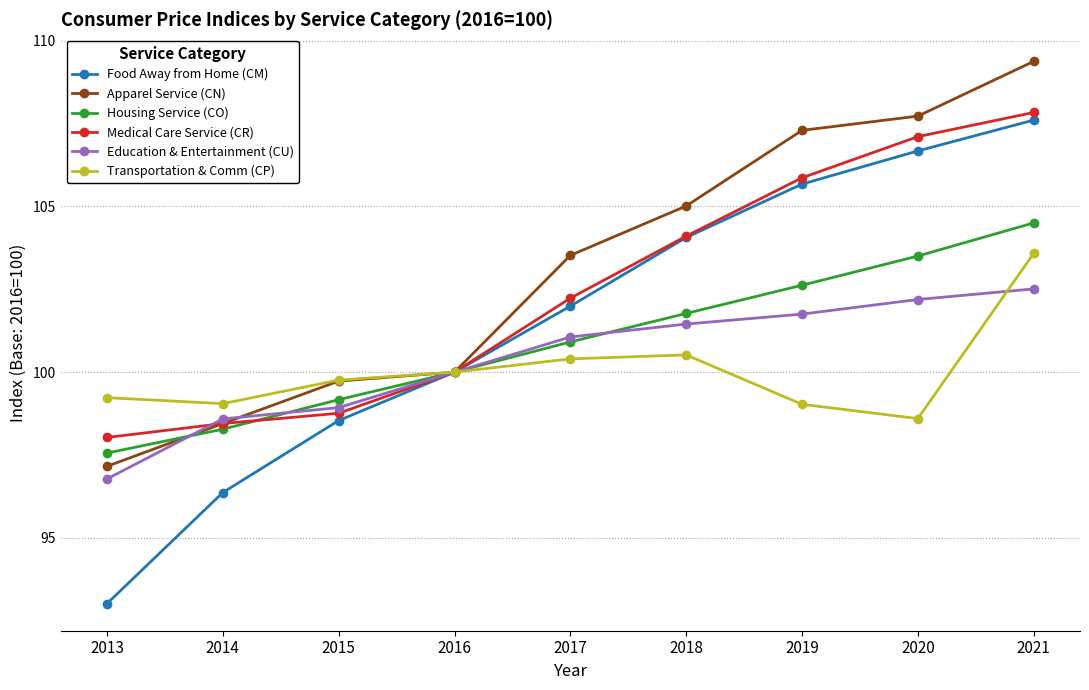

Does the chart display data point markers on the line(s)?

Yes